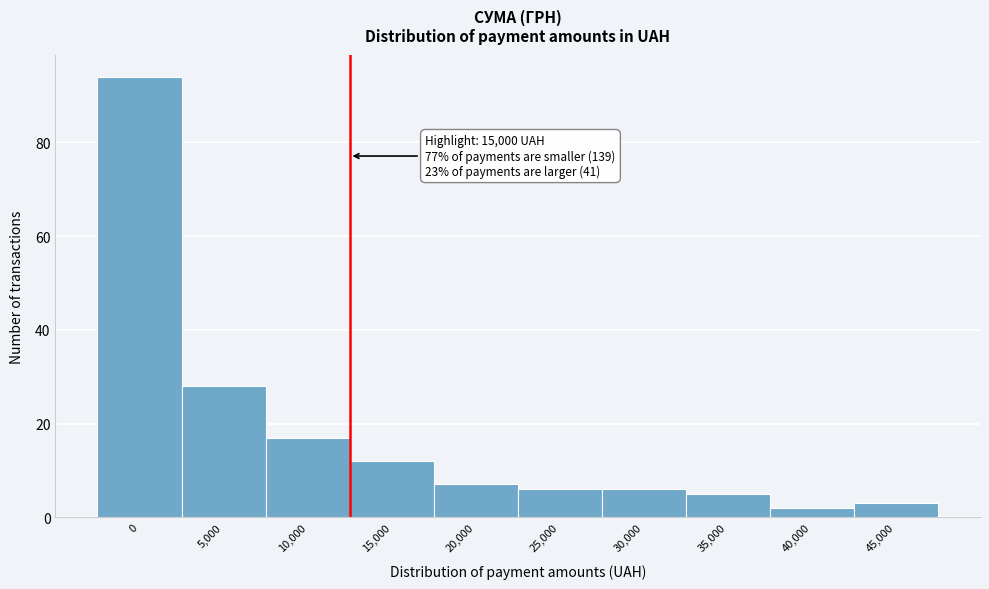

Reading right to left, transcribe all the data shown in this chart.

45,000=3	40,000=2	35,000=5	30,000=6	25,000=6	20,000=7	15,000=12	10,000=17	5,000=28	0=94